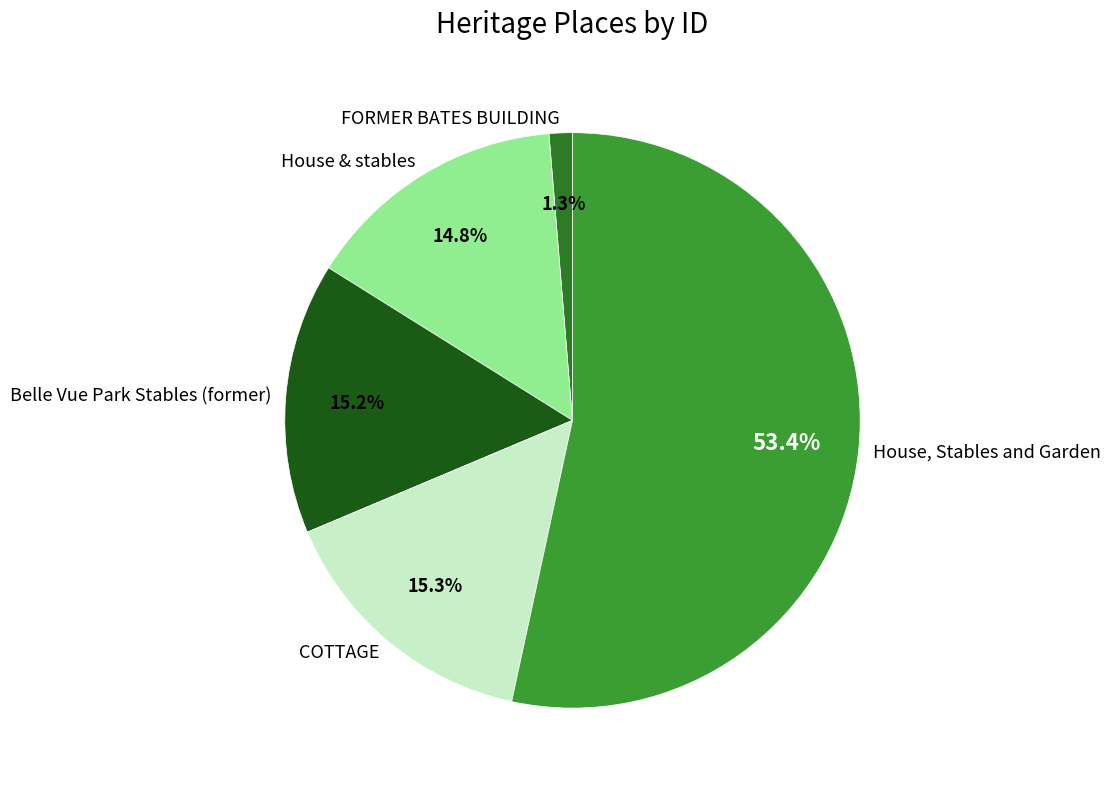

What portion of the pie excludes COTTAGE?

84.7%